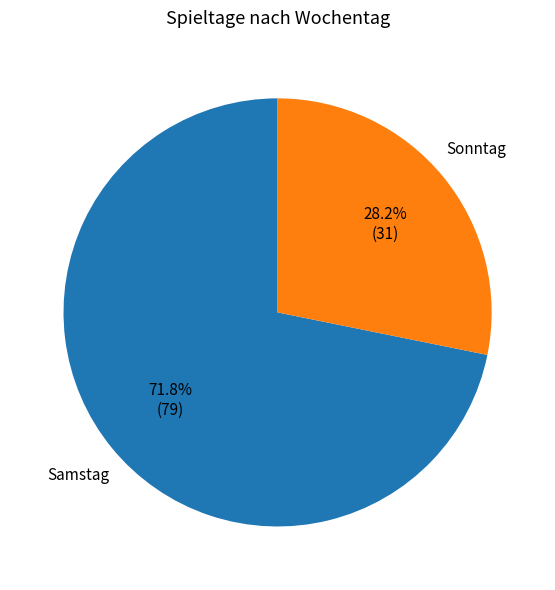

What is the ratio of the value at Samstag to the value at Sonntag?

2.5